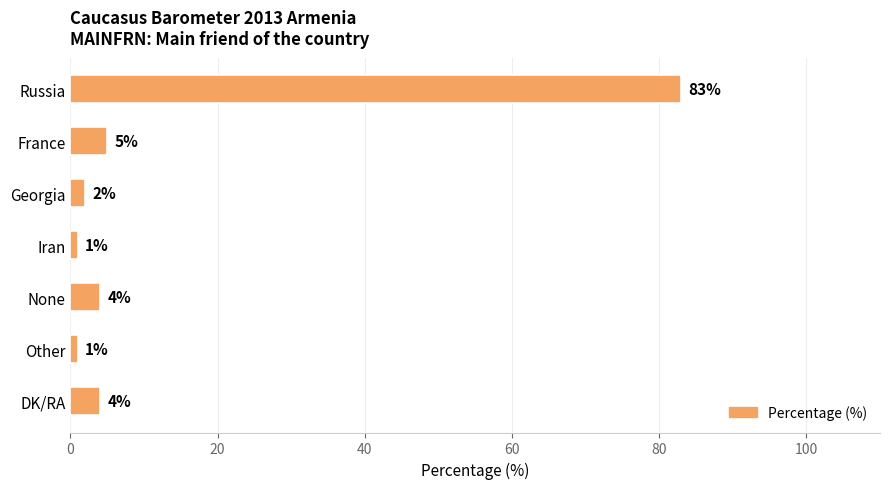

Does the chart contain any negative values?

No